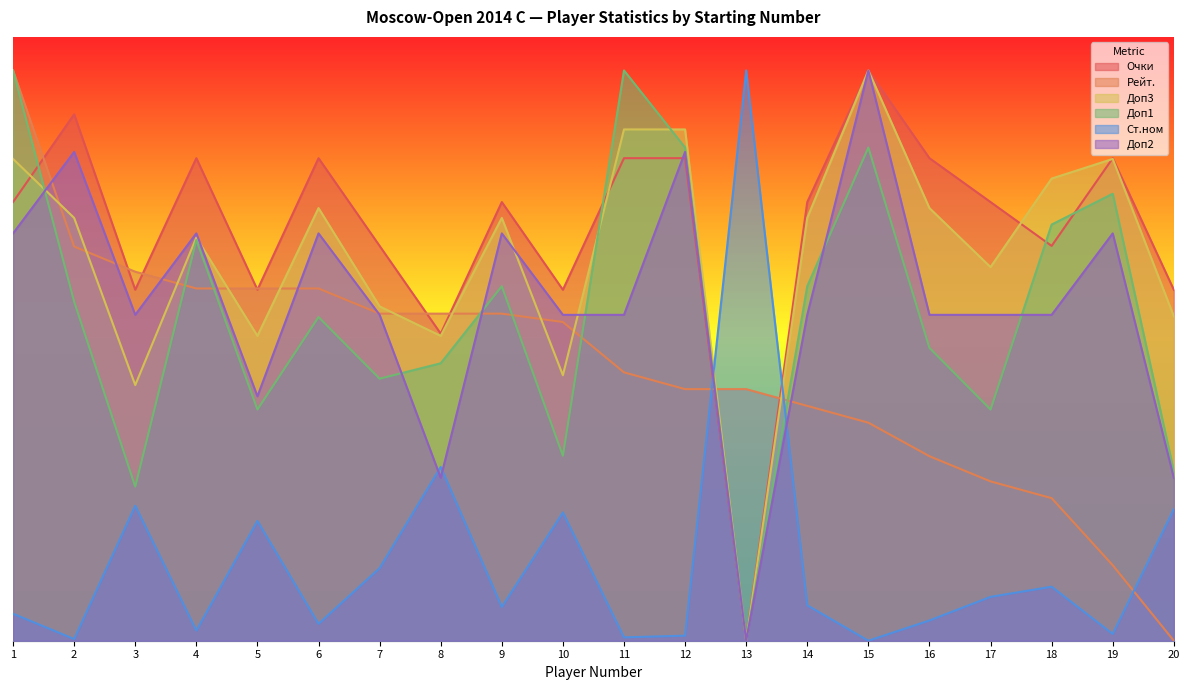

Which series has the largest total across all categories?

Очки